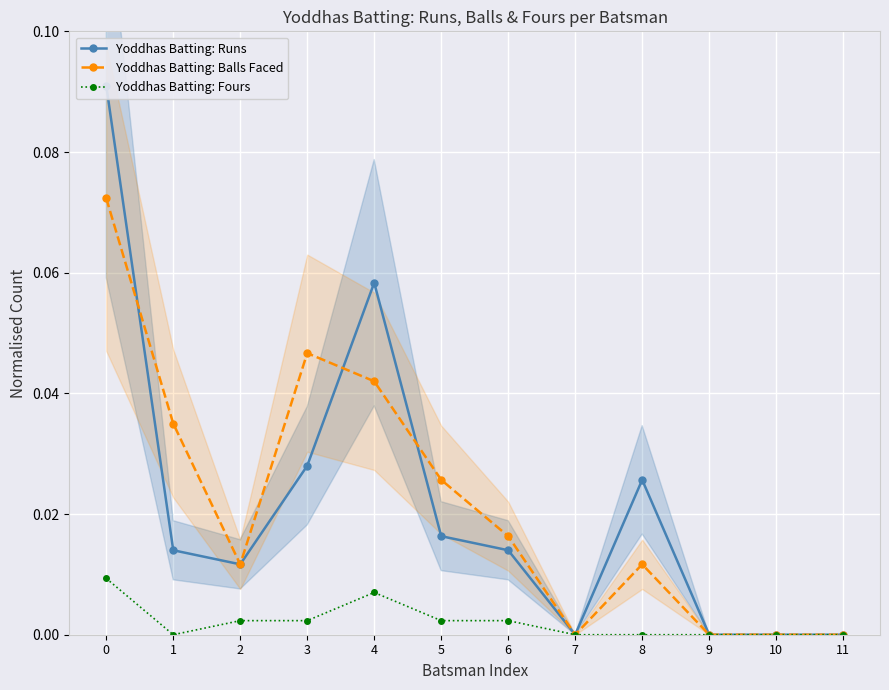

What is the sum of all Yoddhas Batting: Runs values?

0.3